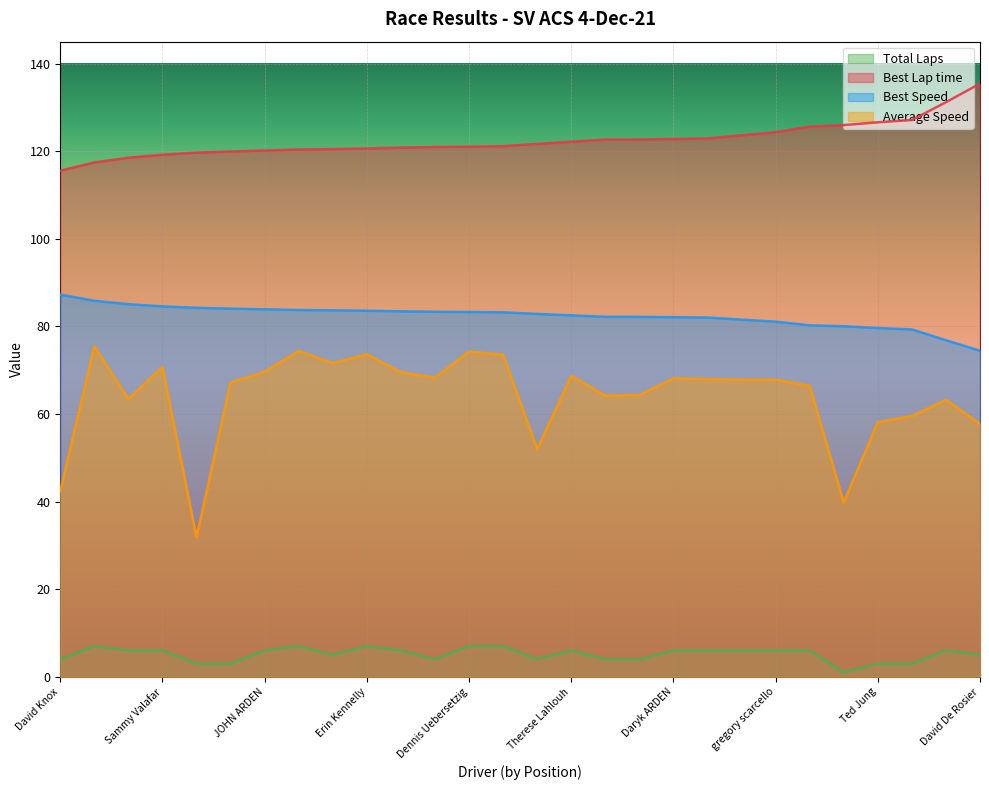

True or false: Total Laps and Best Speed cross at least once.

False